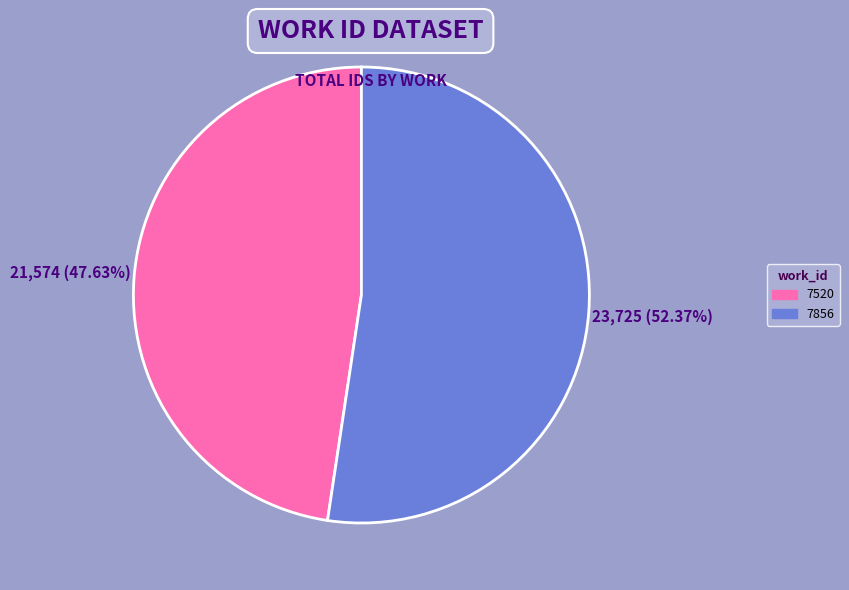

To the nearest percent, what portion does 7856 represent?

52%